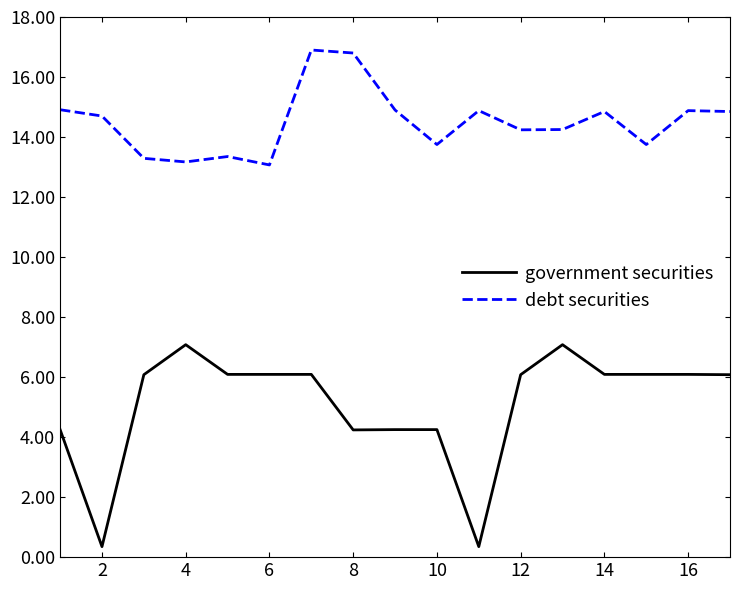

What is the difference between the maximum and minimum values in the government securities series?

6.7